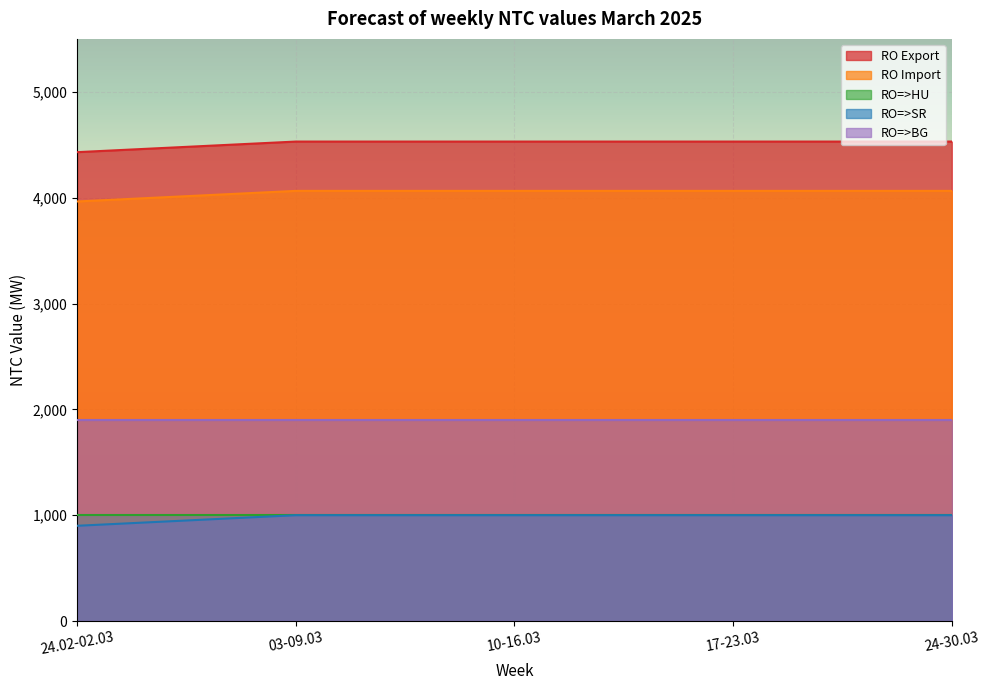

Does the chart display data point markers on the line(s)?

No